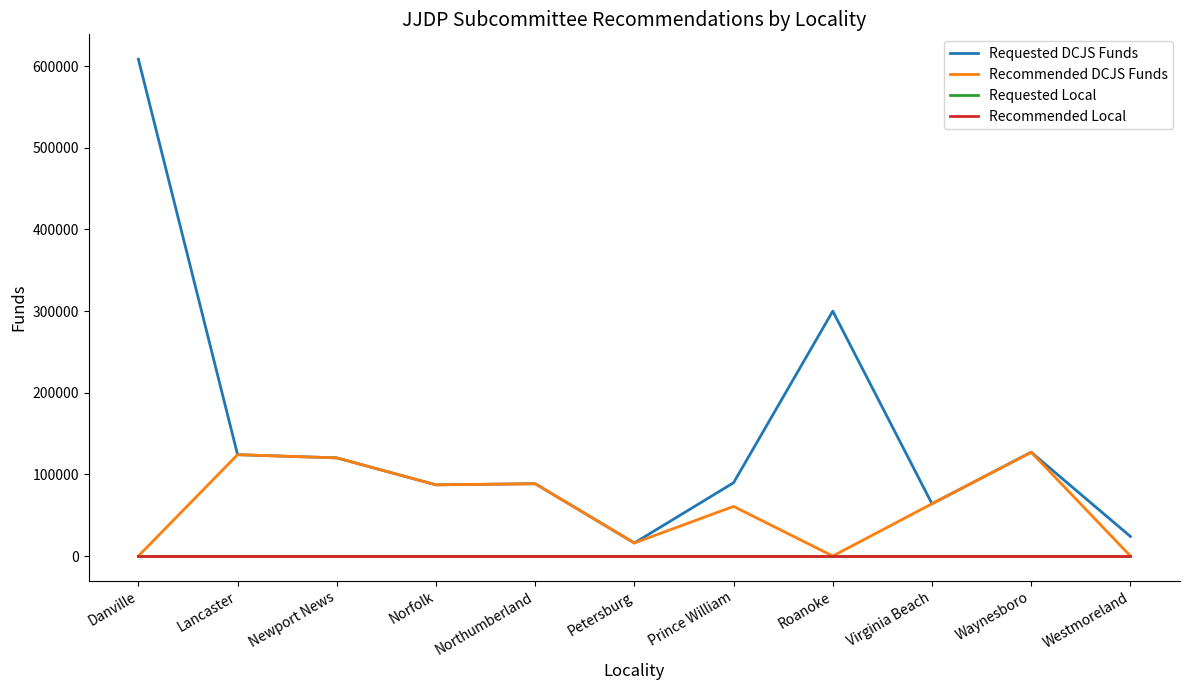

What is the sum of the Requested DCJS Funds values at Westmoreland and Norfolk?

111152